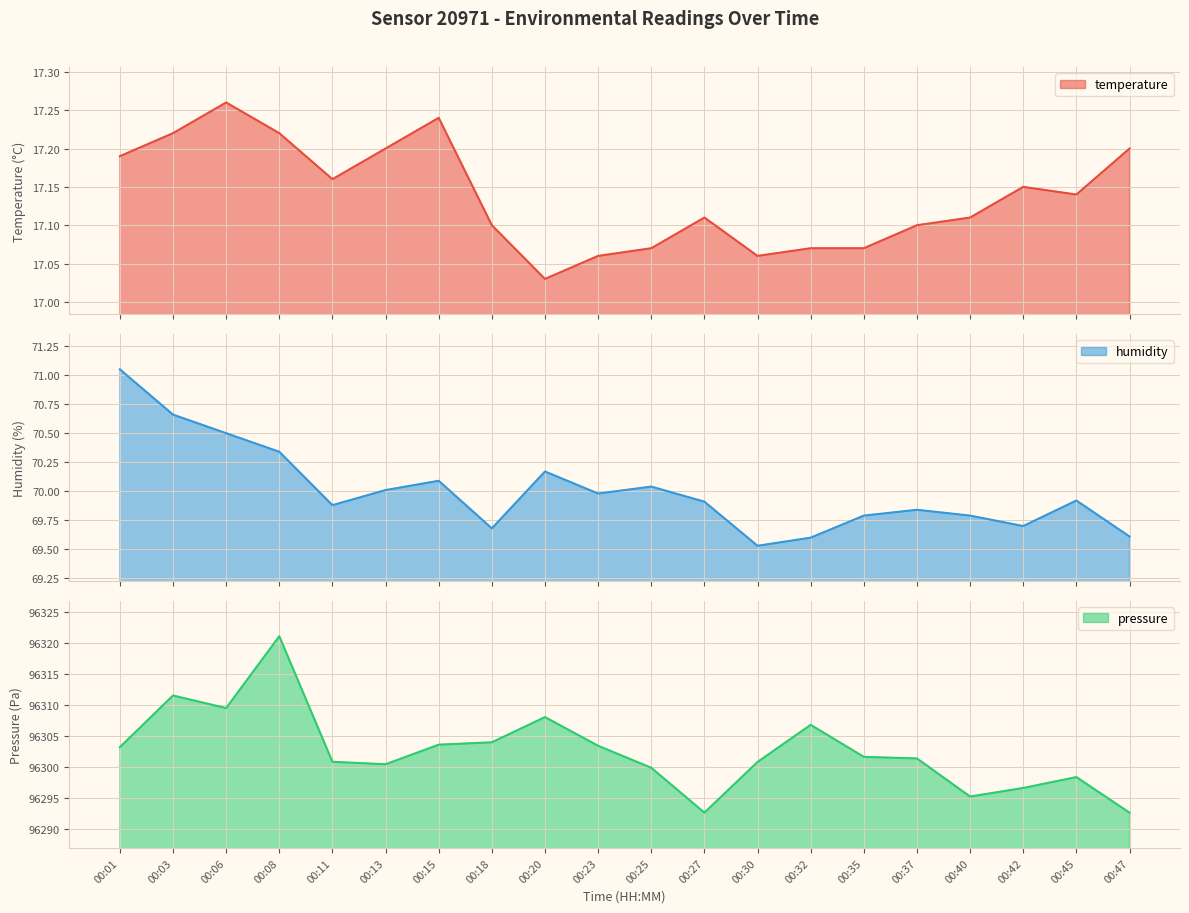

Rank the series by their maximum value, from highest to lowest.

pressure, humidity, temperature